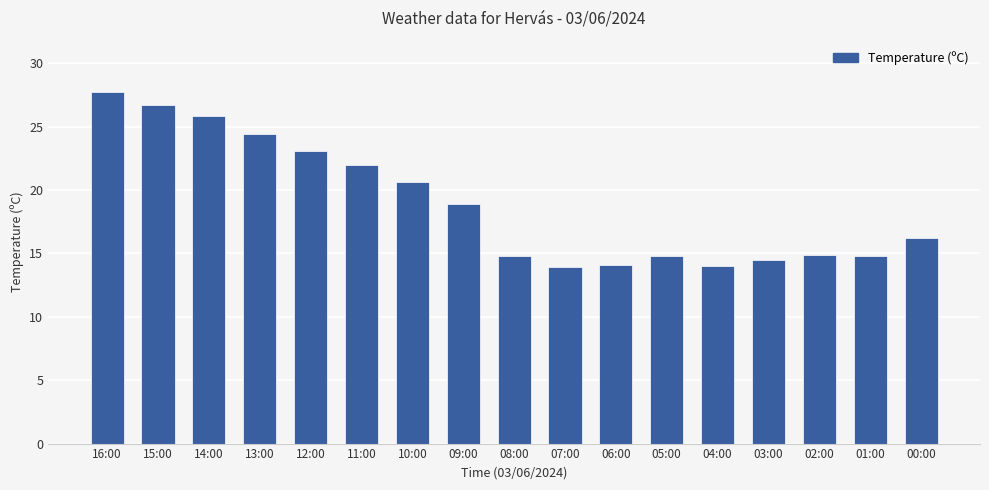

Which label corresponds to the largest value in the chart?

16:00